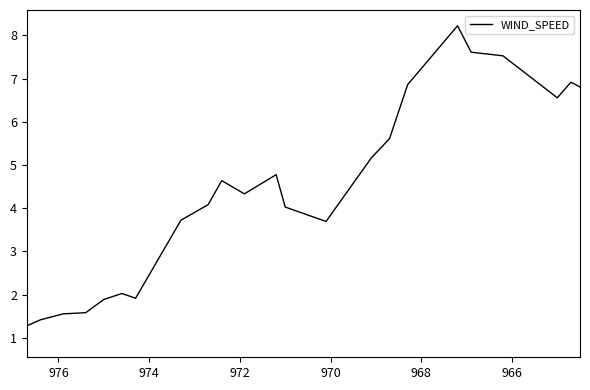

True or false: the data has more than 1 interior local peaks.

True